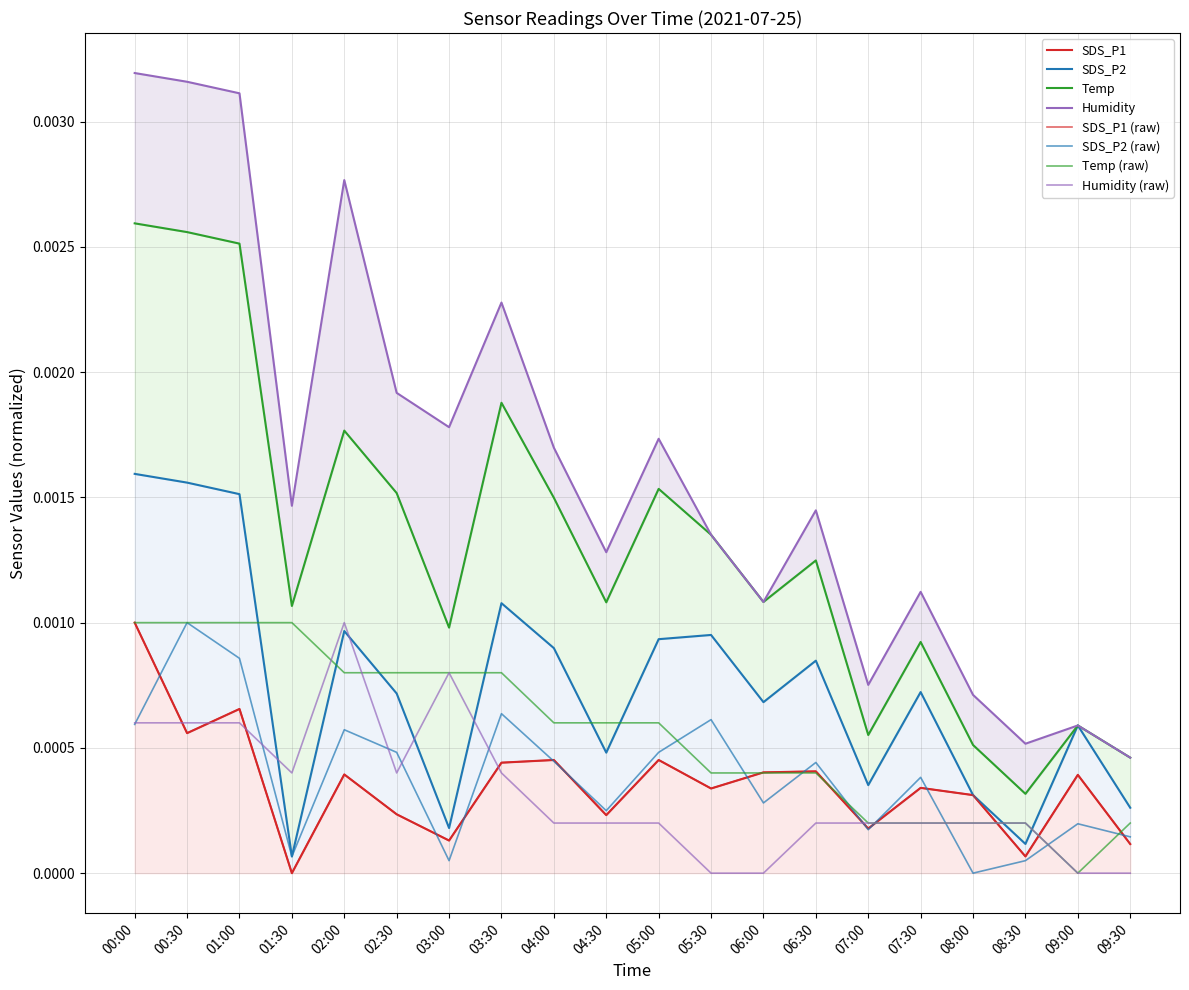

In SDS_P2, how many points are higher than both neighbors (excluding endpoints)?

7